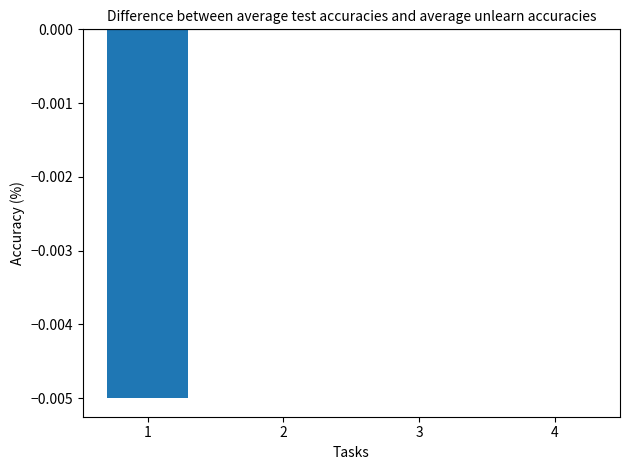

Is it true that the value at 2 is -0.0?

True